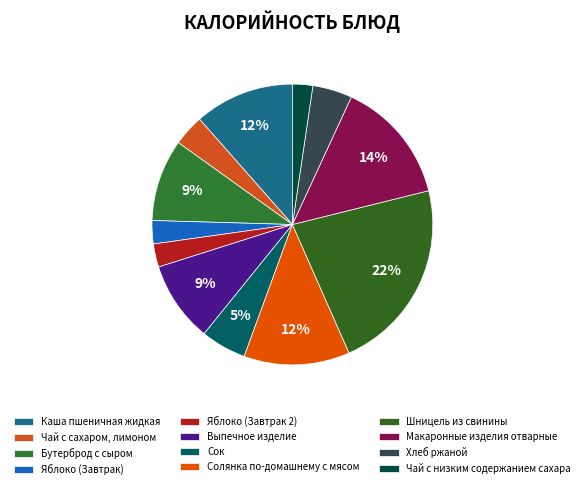

True or false: Яблоко (Завтрак 2) accounts for 1% of the total.

False